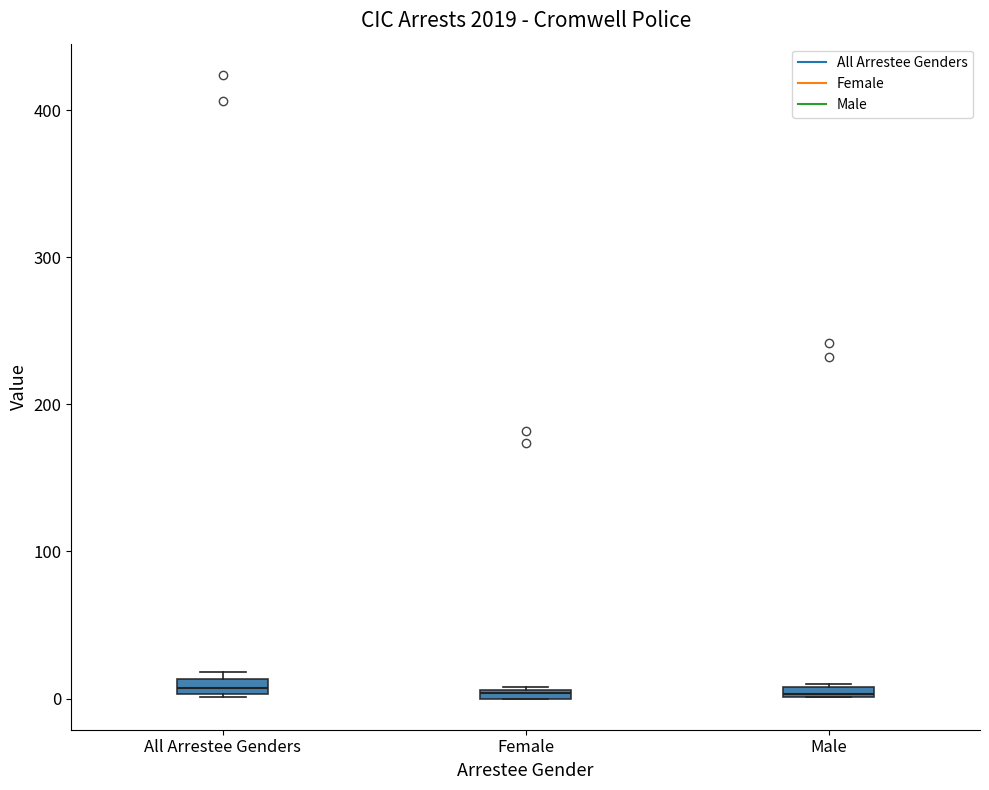

Where is the upper edge of the box for All Arrestee Genders on the y-axis? The values are not printed on the chart, so give them approximately, as read against the axis.

10